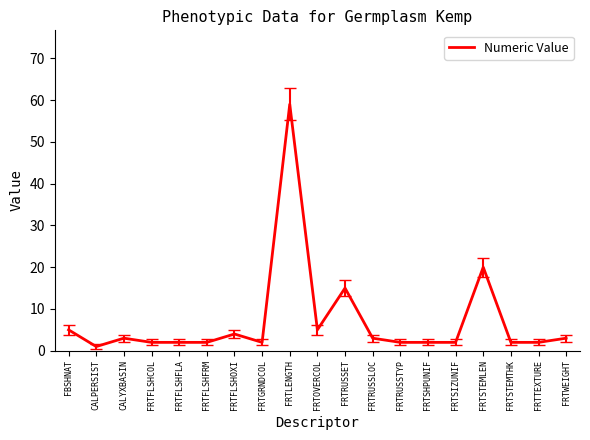

What is the difference between the values at FBSHNAT and FRTSHPUNIF?

3